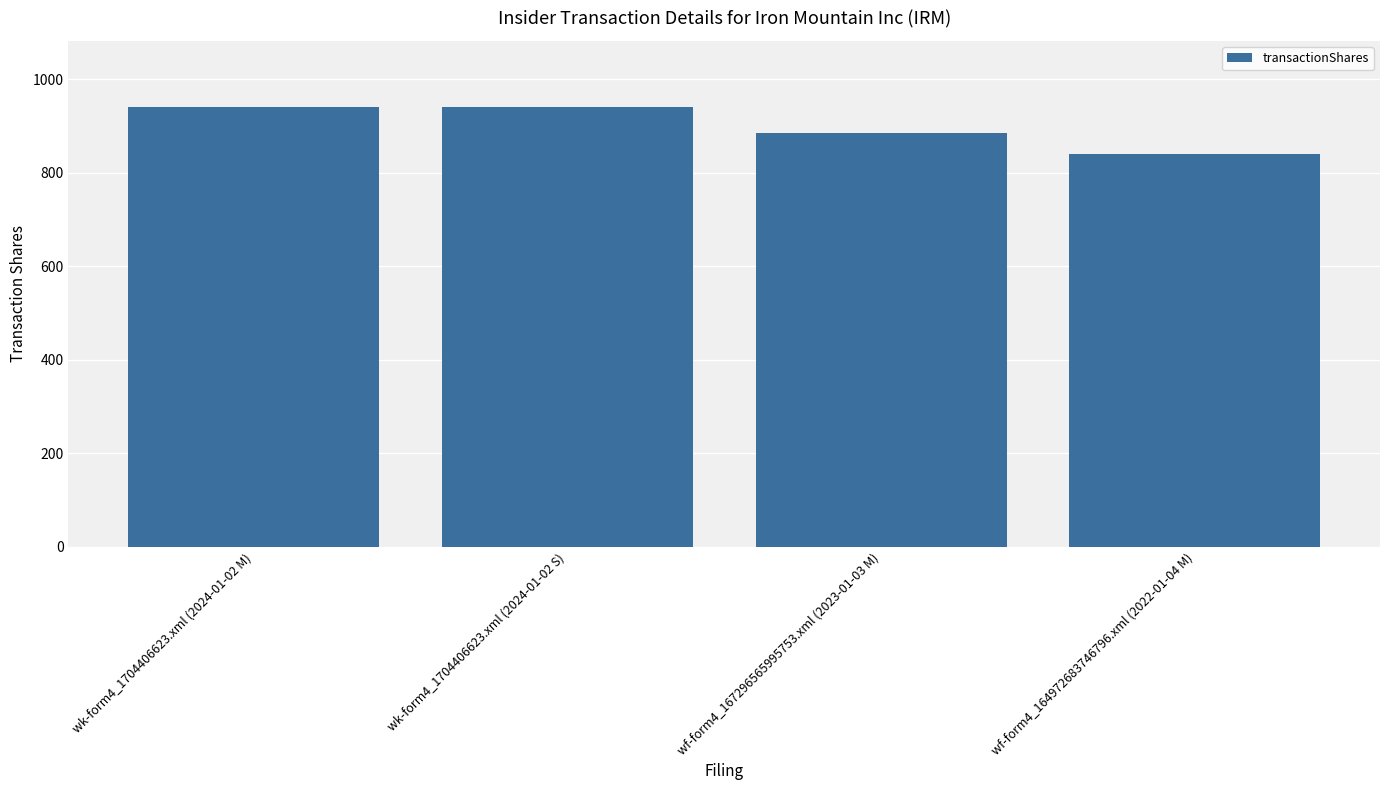

The value at wf-form4_164972683746796.xml (2022-01-04 M) is 547. True or false?

False